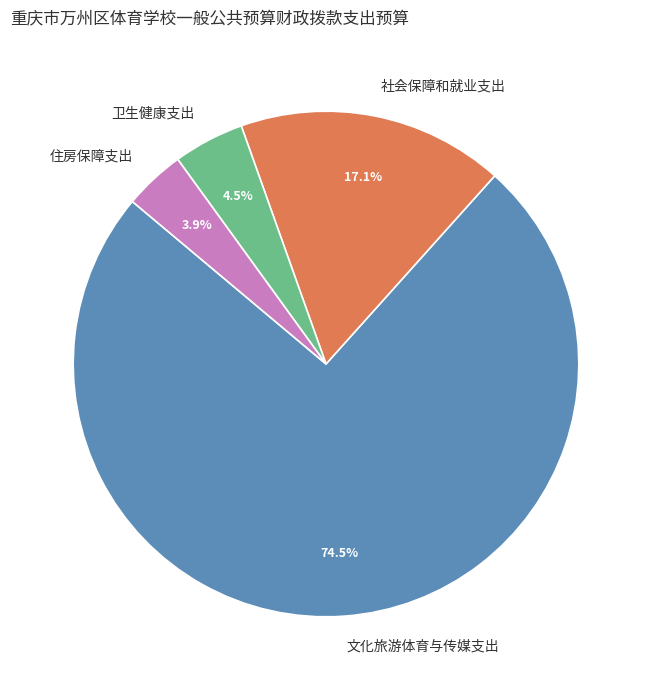

Which has a higher value, 文化旅游体育与传媒支出 or 社会保障和就业支出?

文化旅游体育与传媒支出